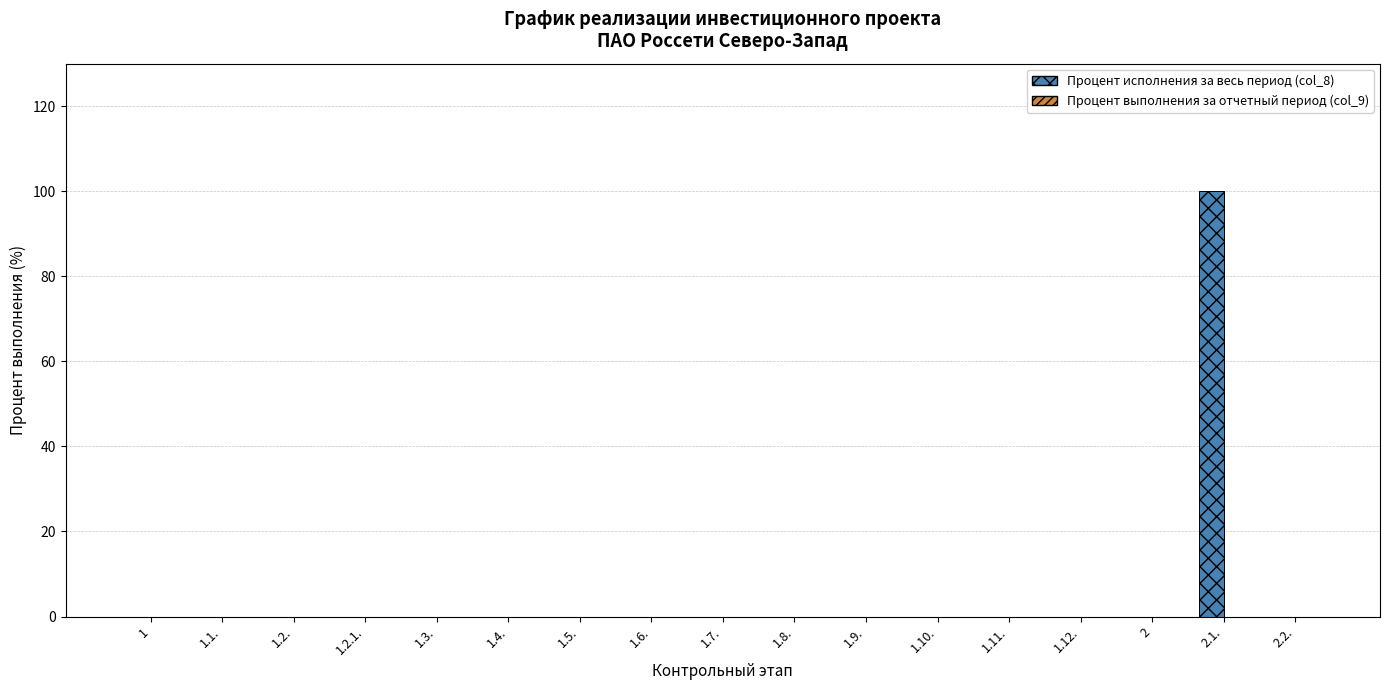

Count the number of categories in the chart.

17